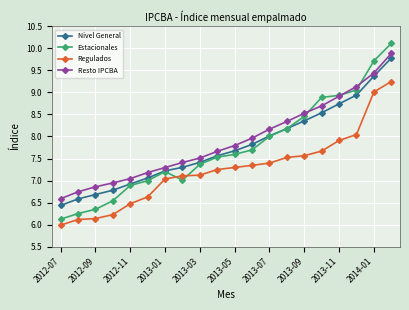

How many values in the Nivel General series exceed 7?

15